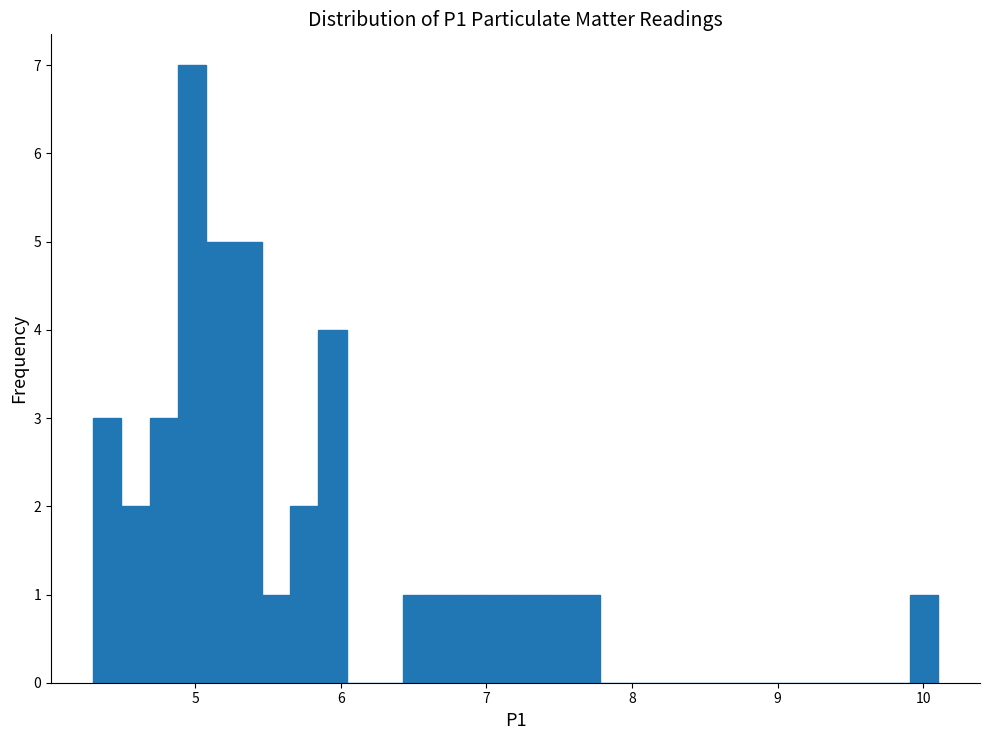

Around what value on the x-axis is the tallest bar? Give the approximate position of its centre, as read against the axis.

5.0